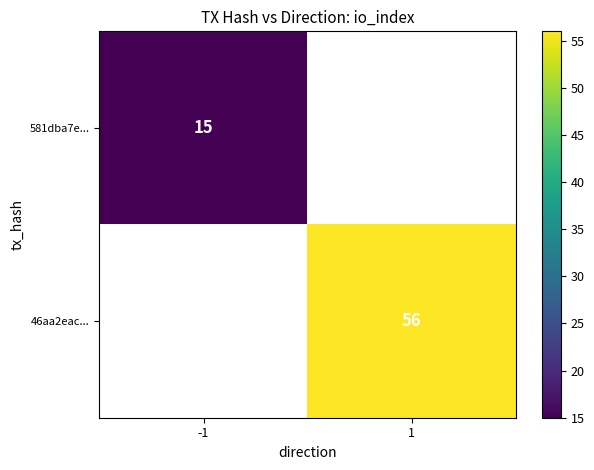

What is the maximum value shown in the chart?

56.0